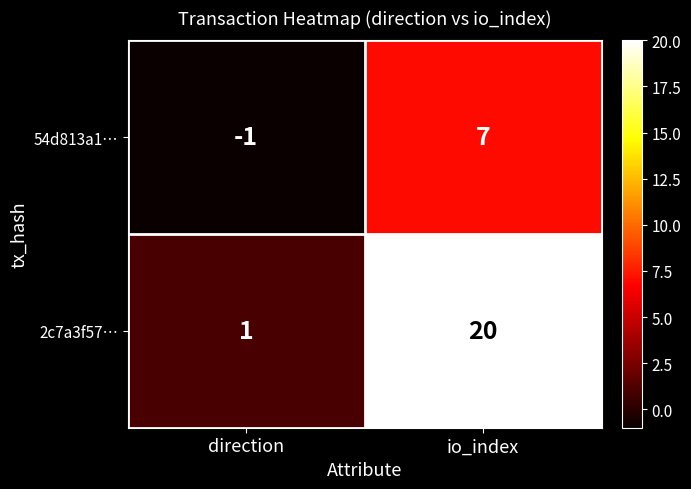

What is the greatest value displayed?

20